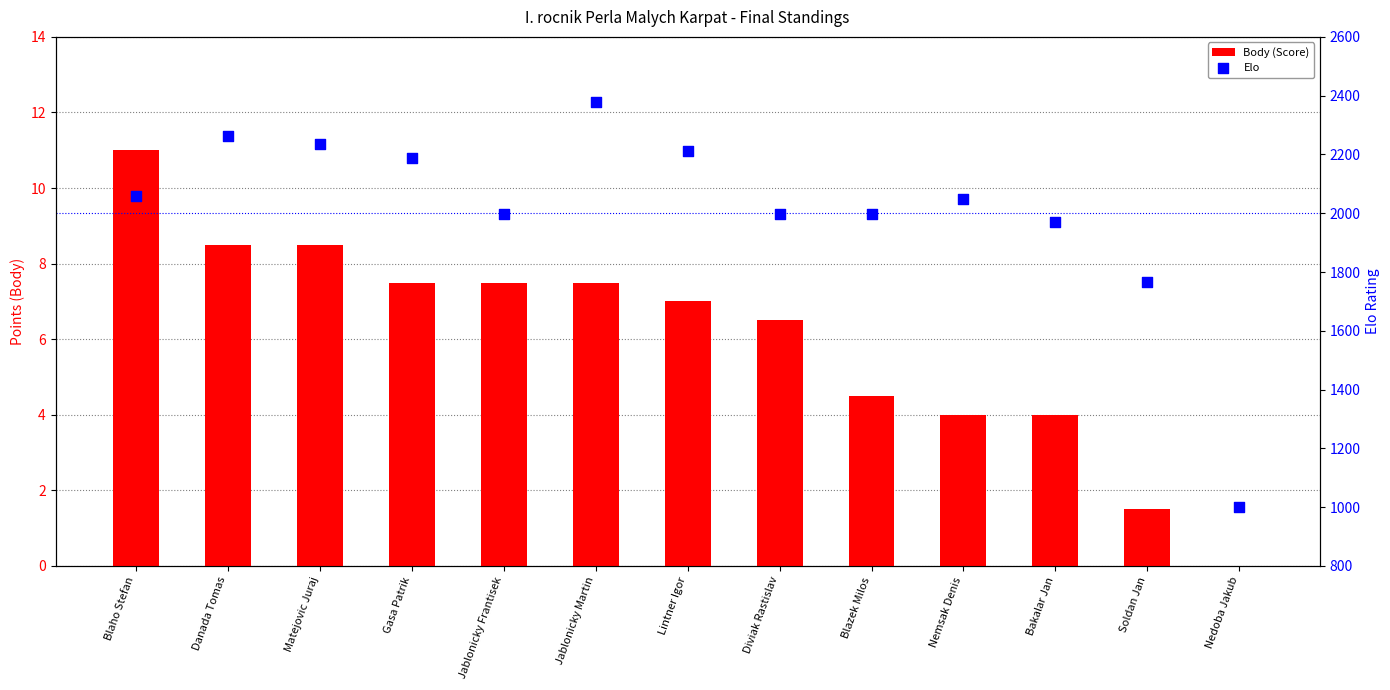

Which series contains the highest Y value?

Elo